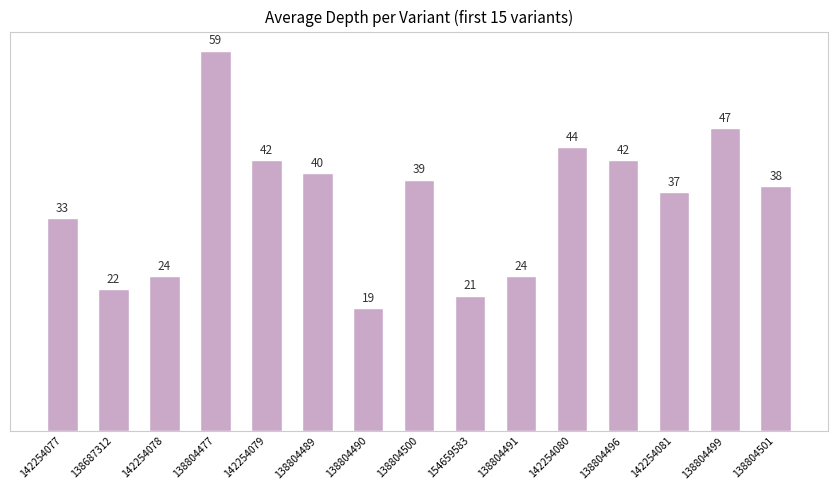

Are the bars grouped side by side (vs. stacked)?

No